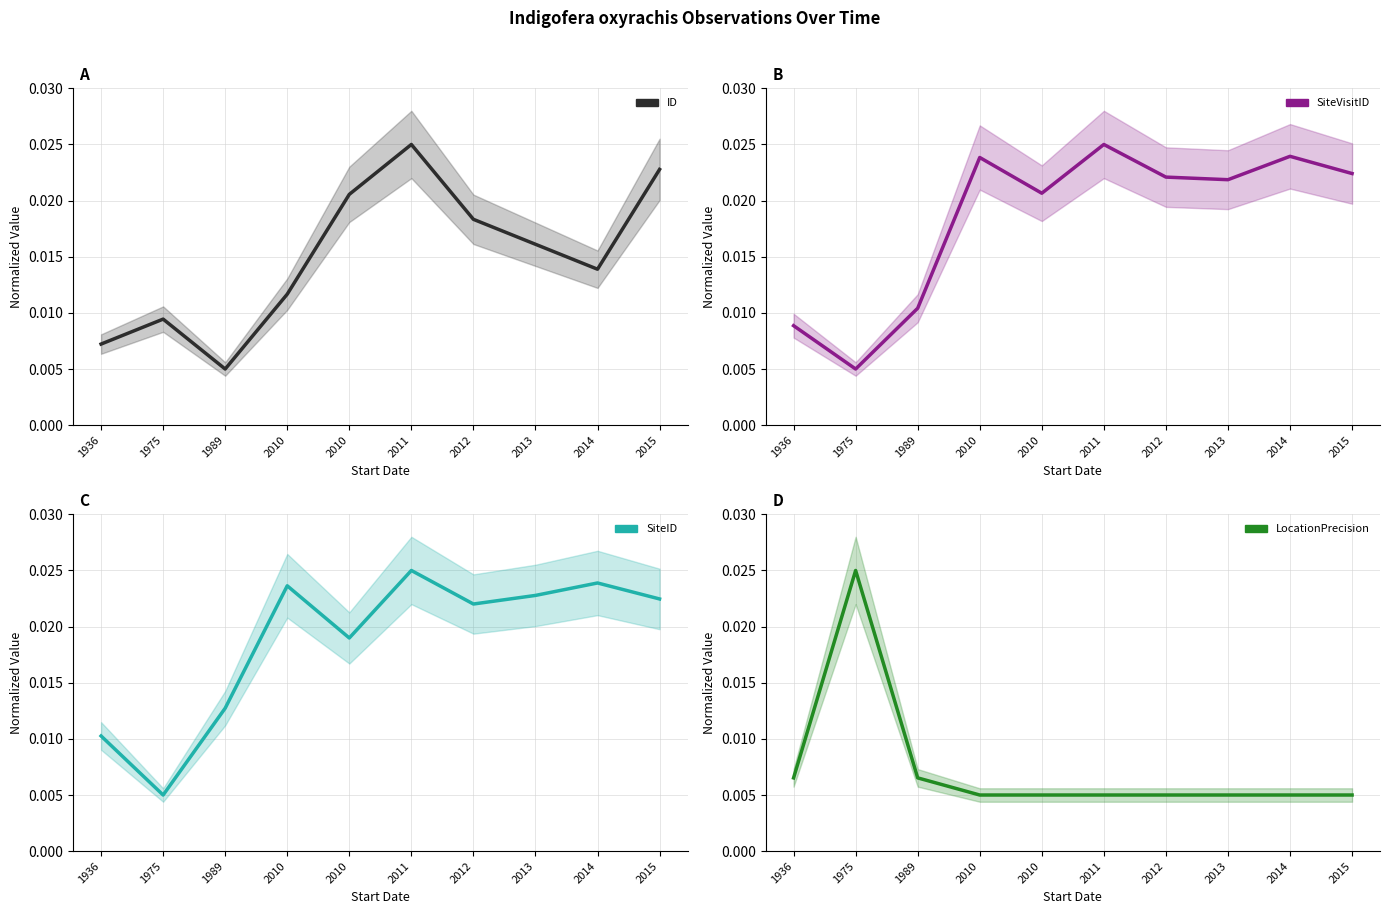

True or false: SiteID and LocationPrecision cross at least once.

True